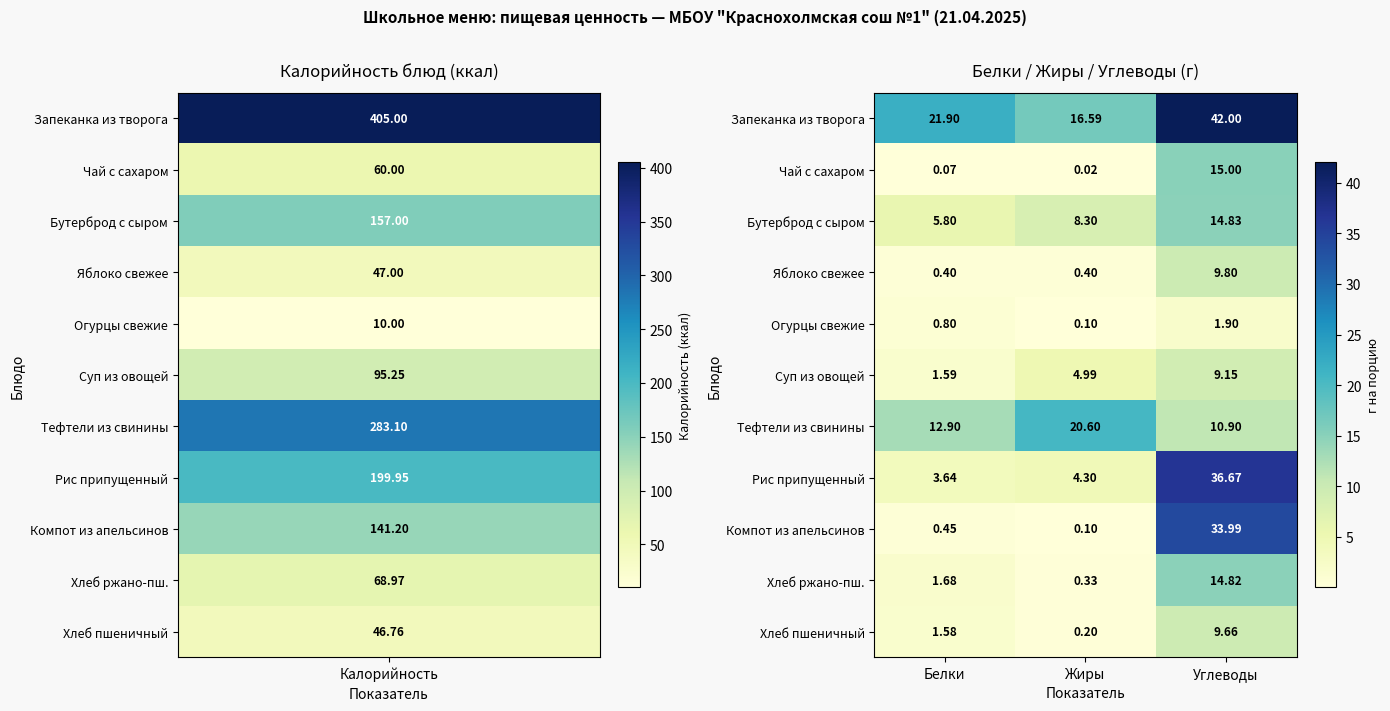

Which series has the largest range (max minus min)?

Компот из апельсинов